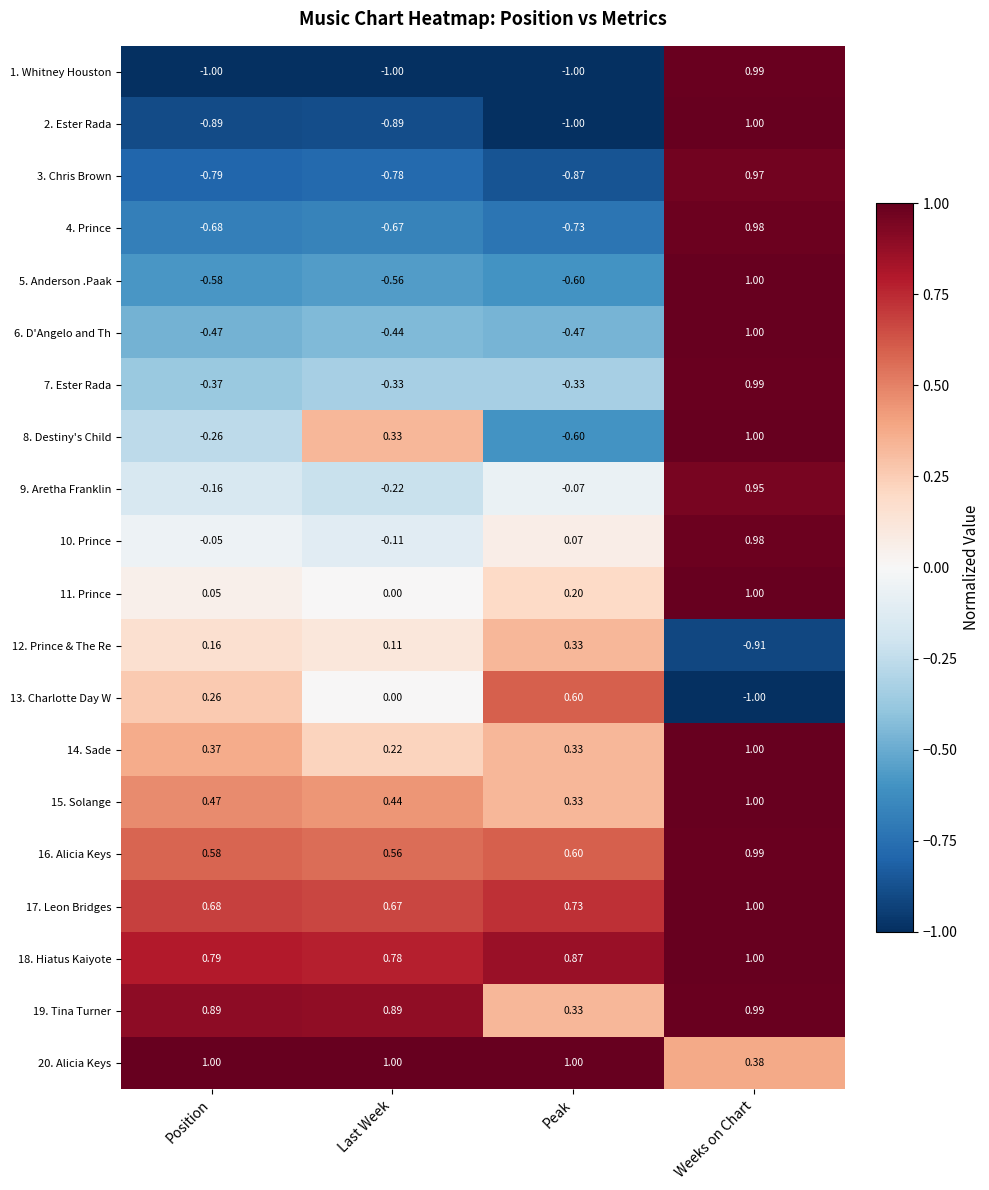

Where is 20. Alicia Keys nearest to the value 0?

Weeks on Chart